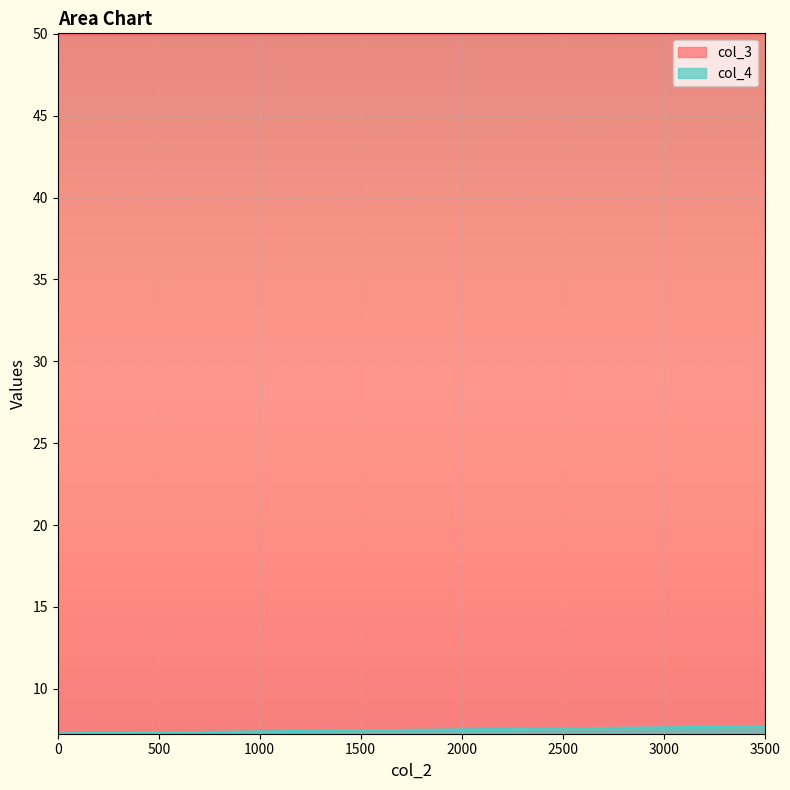

At how many categories does at least one series exceed 49?

3